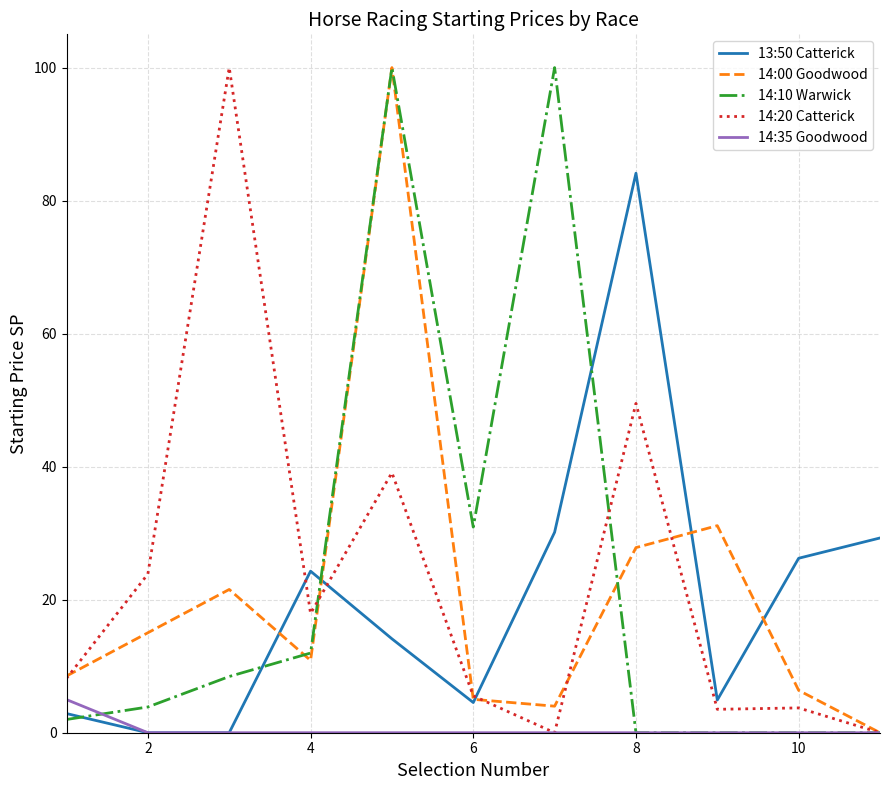

What is the greatest value displayed?

100.0